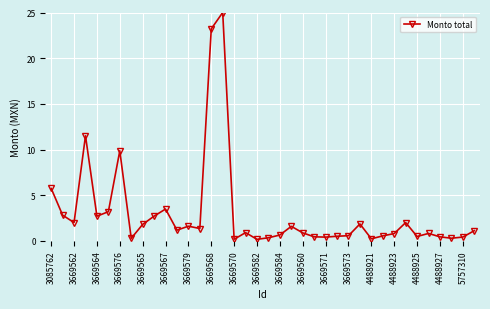

What is the greatest value displayed?

25.0